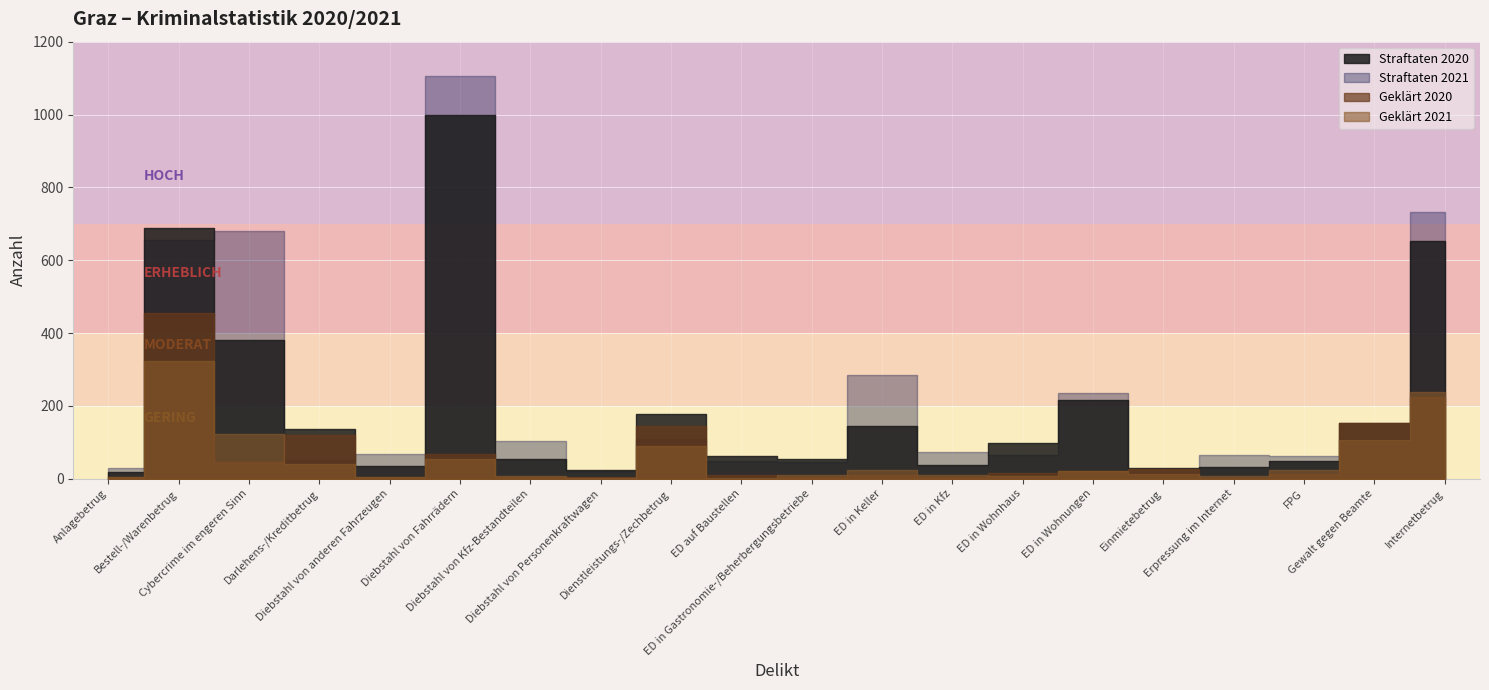

Which series has the largest range (max minus min)?

Straftaten 2021